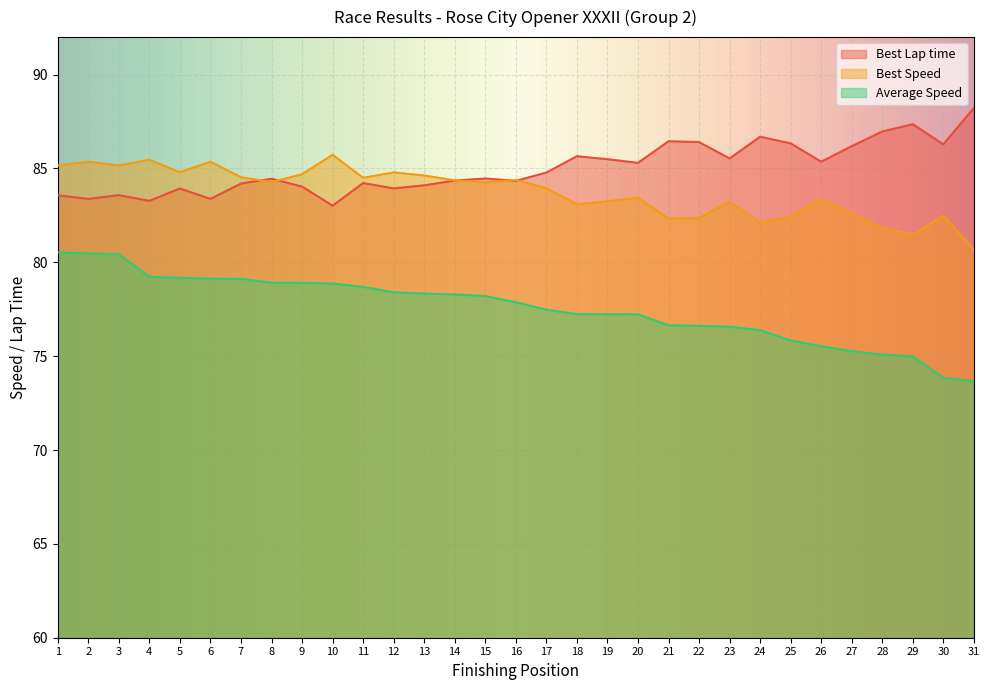

What value does the Best Lap time series have at 6?

83.4